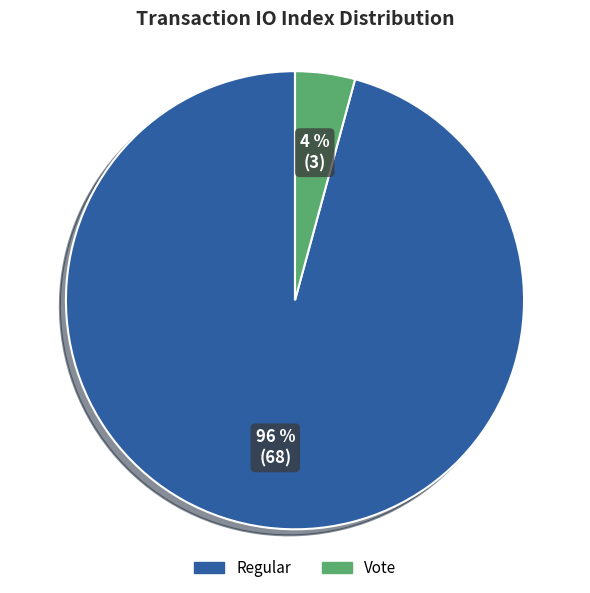

How many slices are in this pie chart?

2